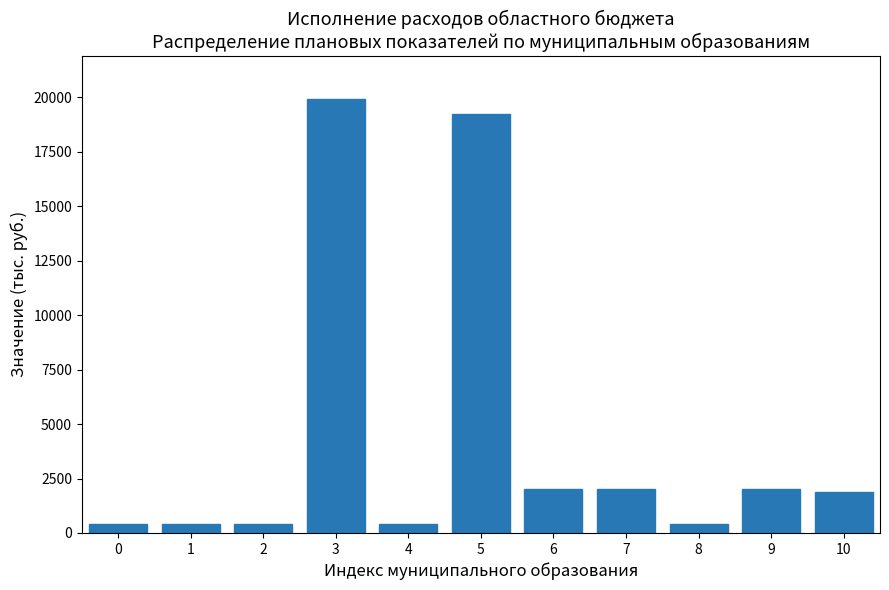

What is the greatest value displayed?

19915.0